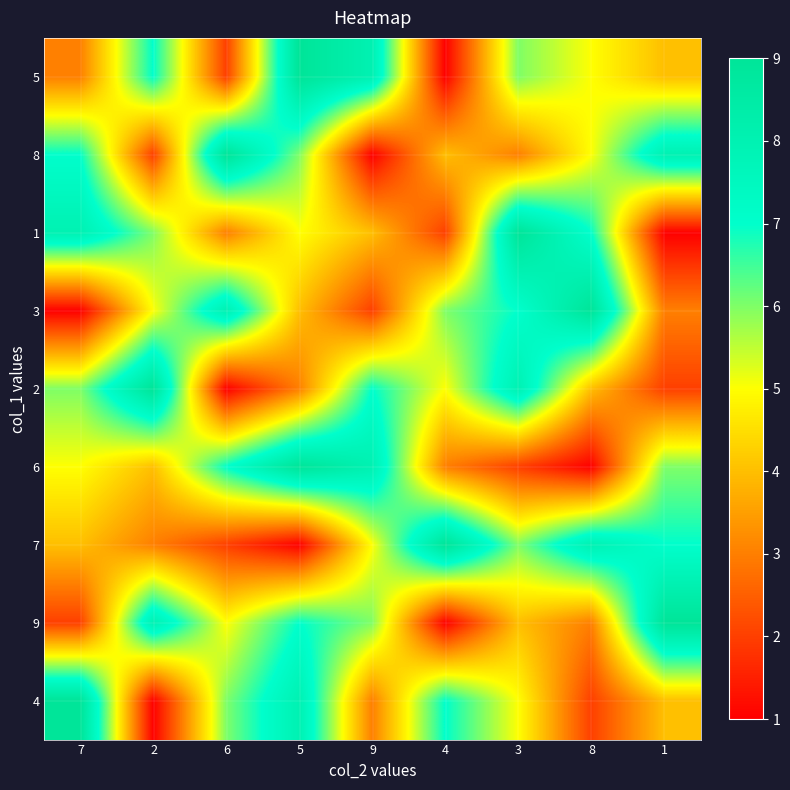

Between 8 and 5, which is larger?

5